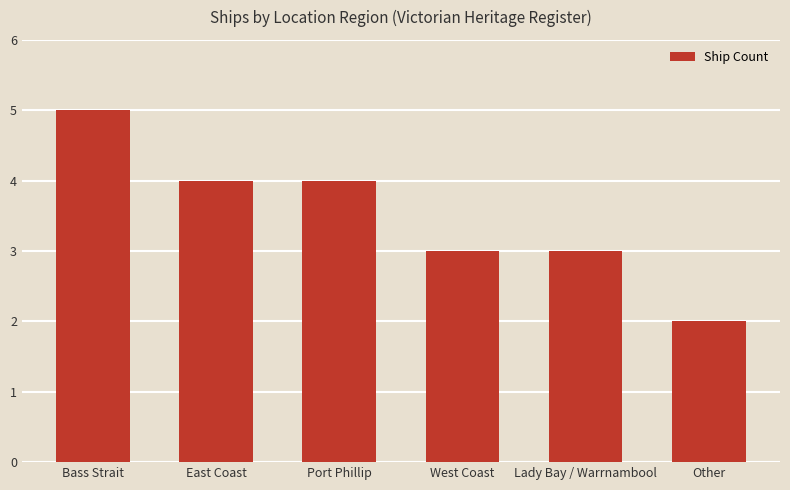

Approximately how many times larger is the value at West Coast compared to Lady Bay / Warrnambool?

1.0